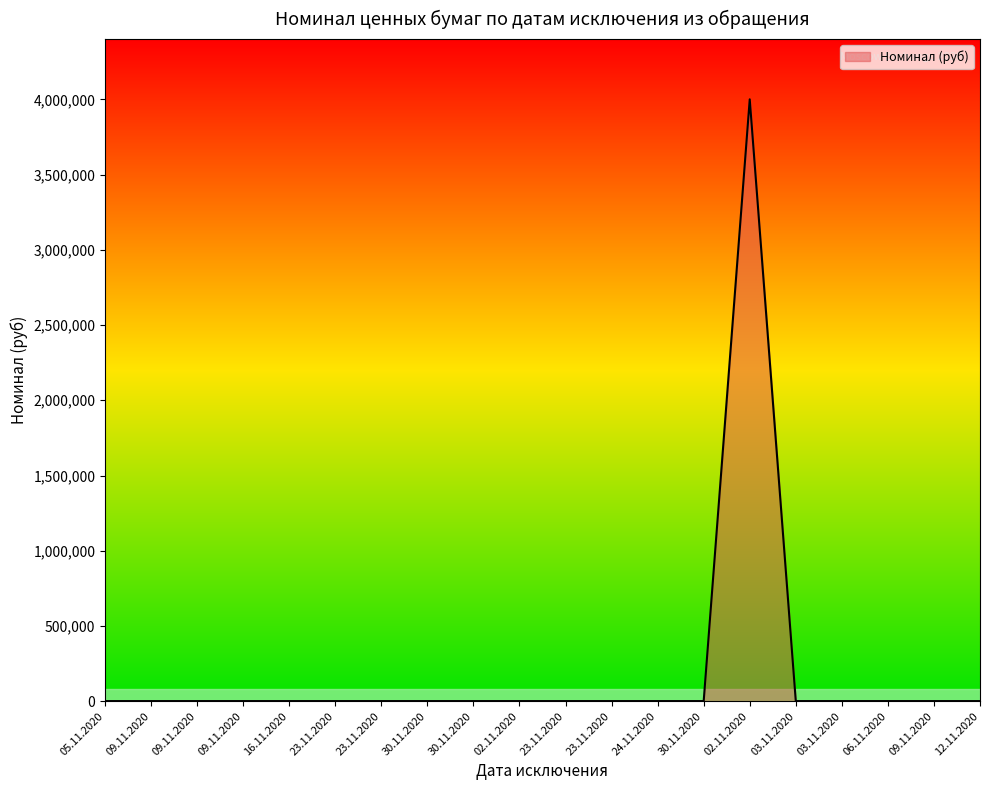

Rank the categories by value from highest to lowest.

02.11.2020, 05.11.2020, 09.11.2020, 09.11.2020, 09.11.2020, 16.11.2020, 23.11.2020, 23.11.2020, 30.11.2020, 30.11.2020, 02.11.2020, 23.11.2020, 23.11.2020, 24.11.2020, 30.11.2020, 03.11.2020, 03.11.2020, 06.11.2020, 09.11.2020, 12.11.2020